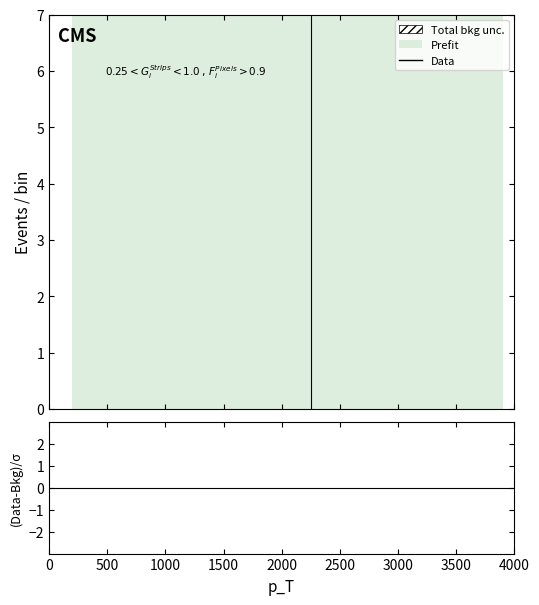

True or false: there are more than 1 points higher than both neighbors.

False